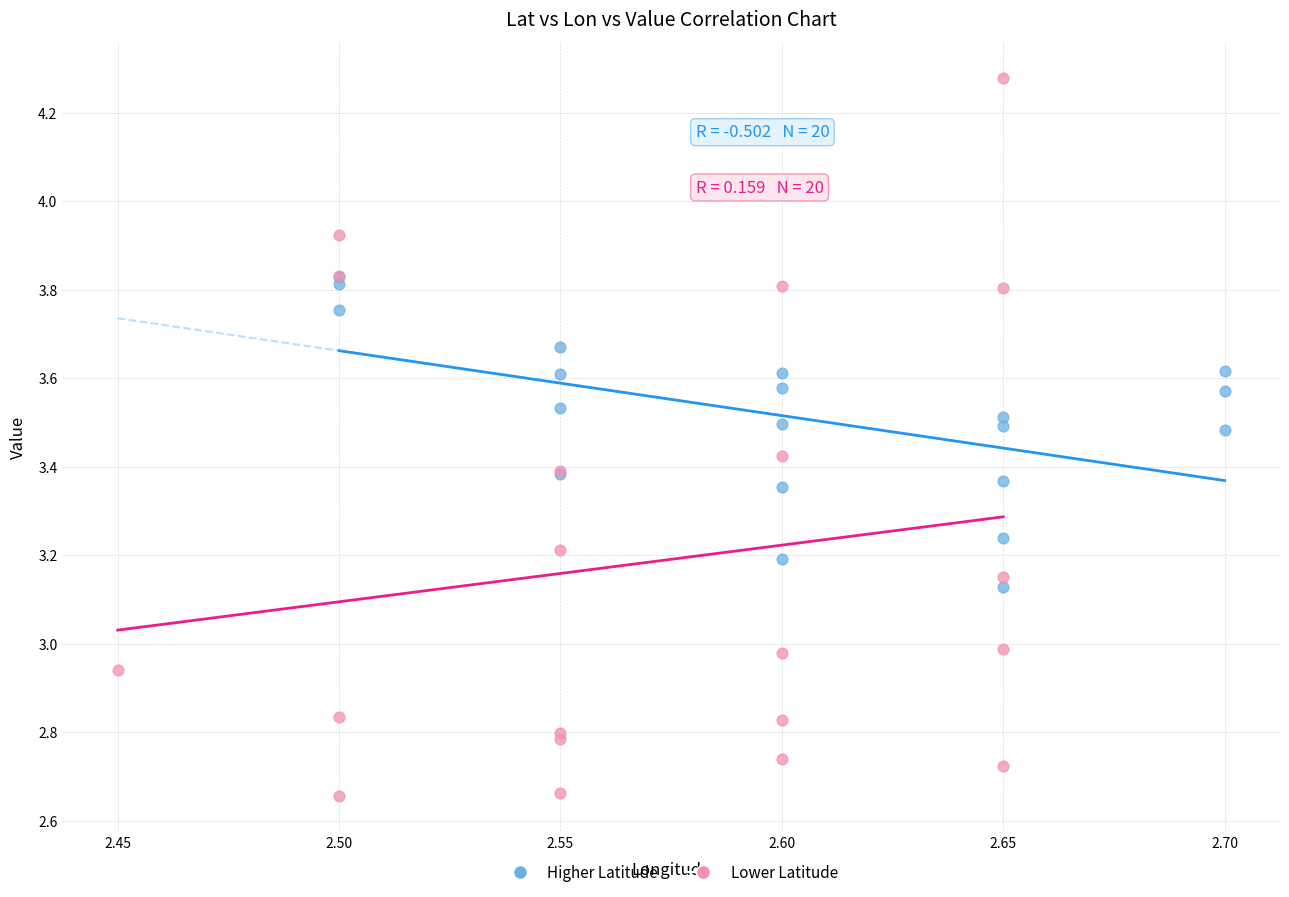

Which series has the largest Y range (max minus min)?

Lower Latitude